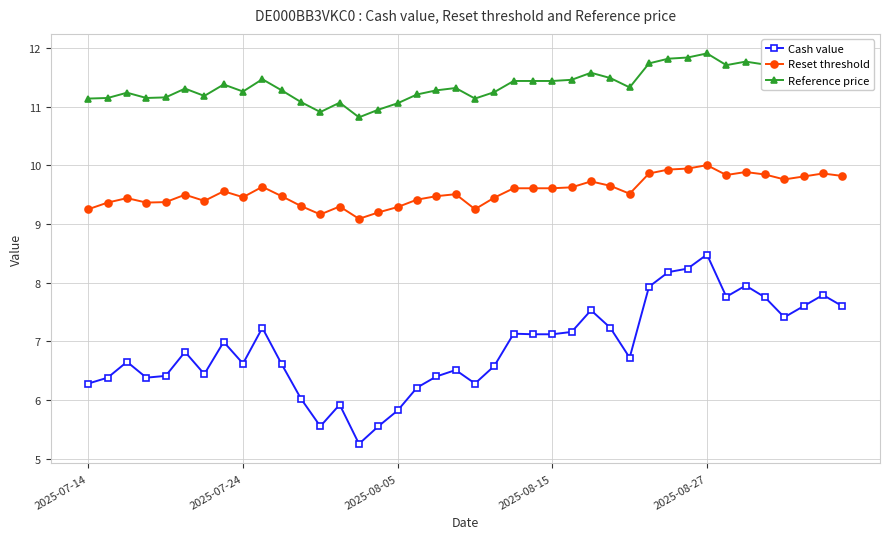

True or false: Reference price has more than 1 interior local peaks.

True